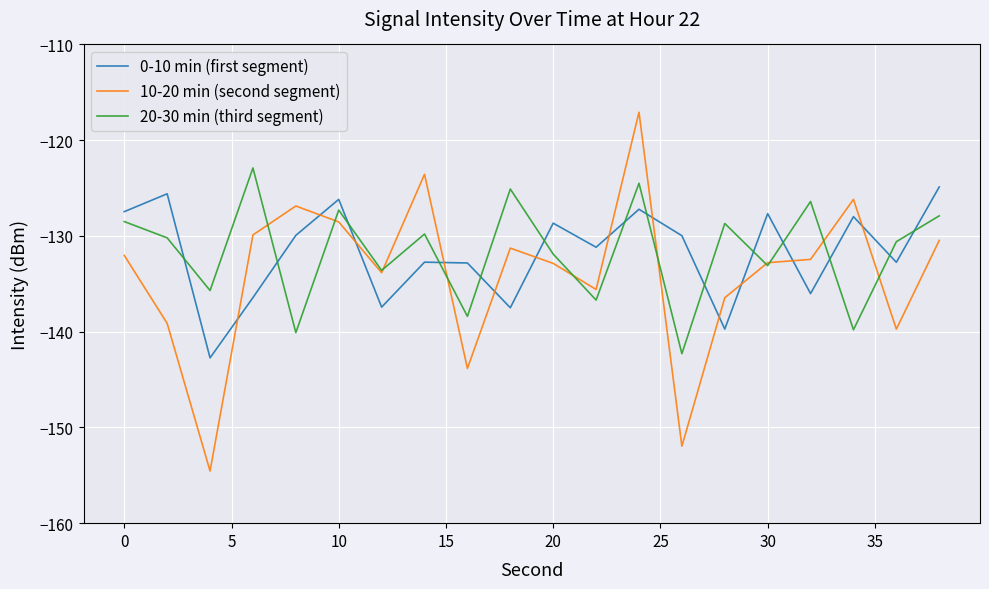

What is the greatest value displayed?

-117.1